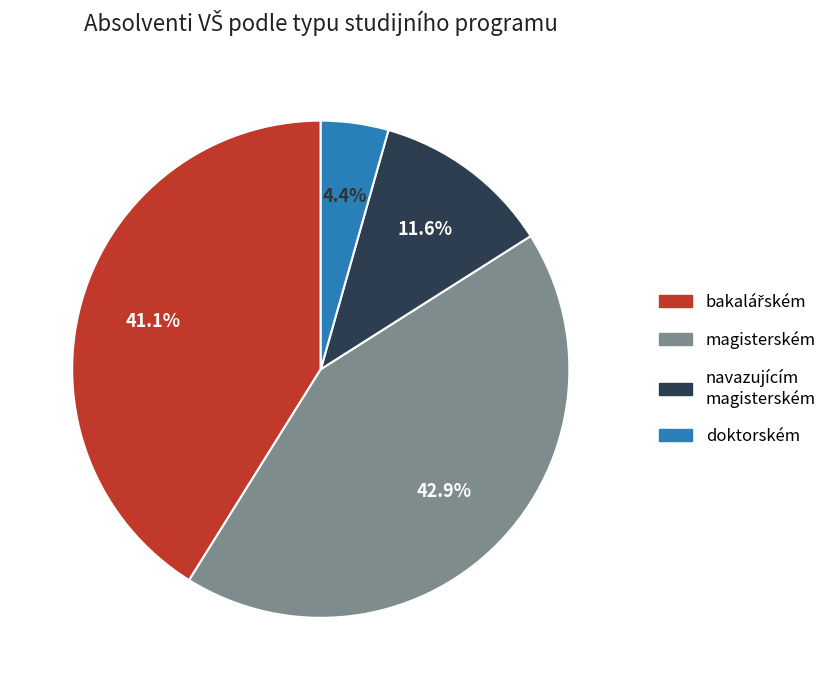

Which has a higher value, magisterském or doktorském?

magisterském